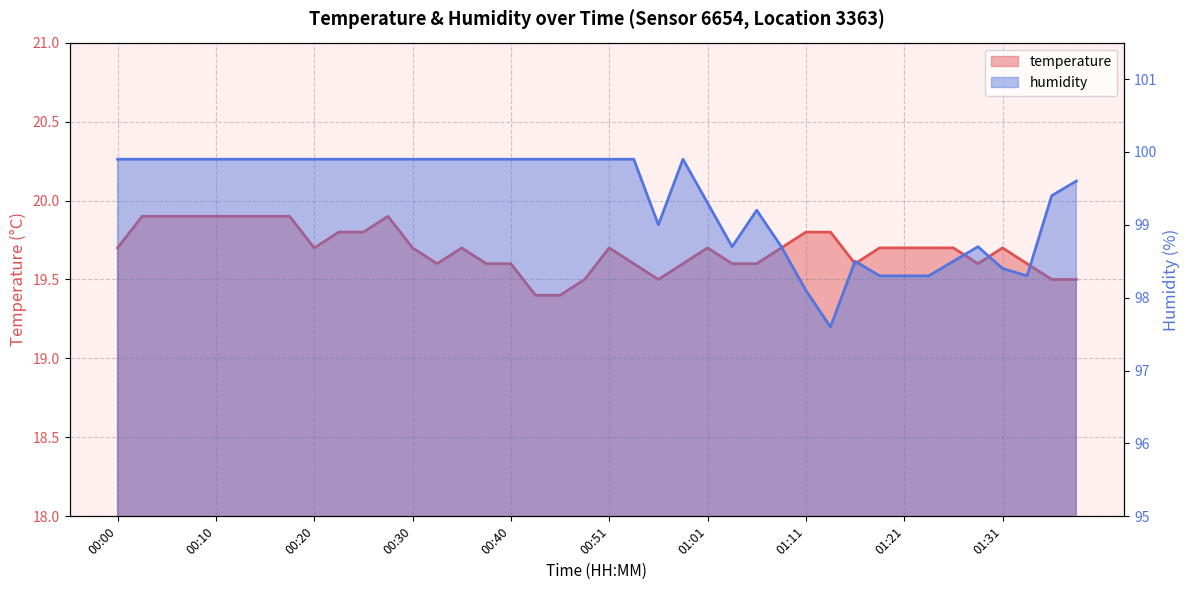

How many values in the humidity series are below 99?

12